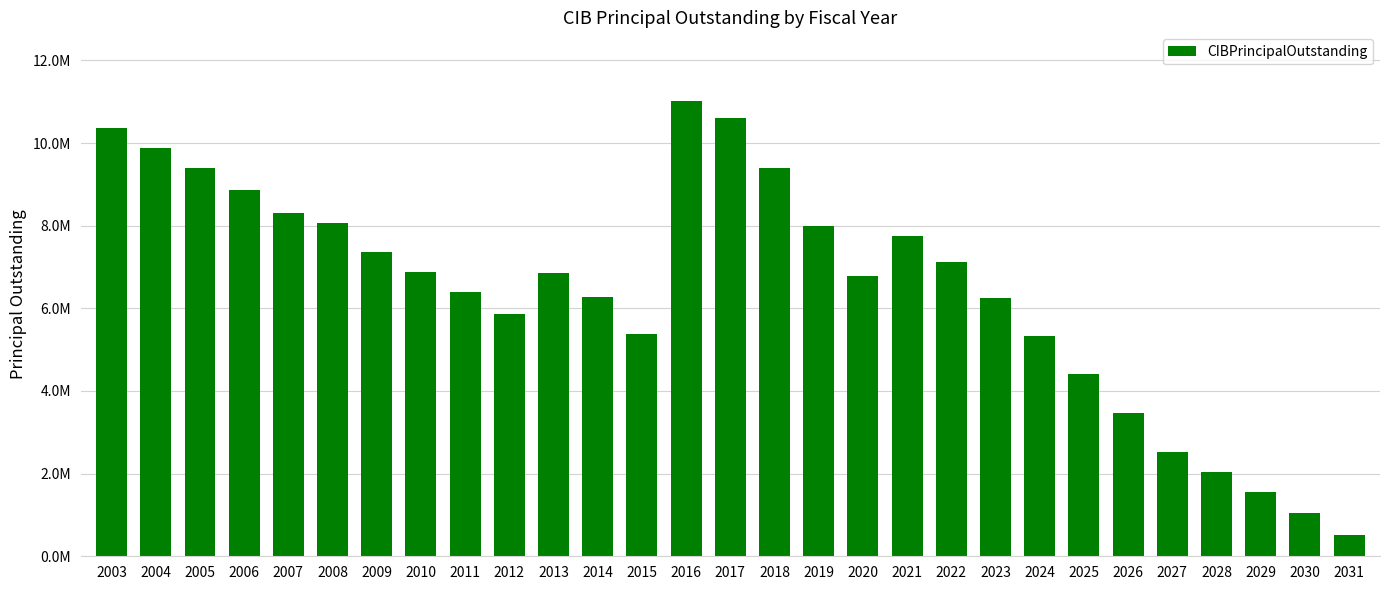

The value at 2028 is 2040000. True or false?

True